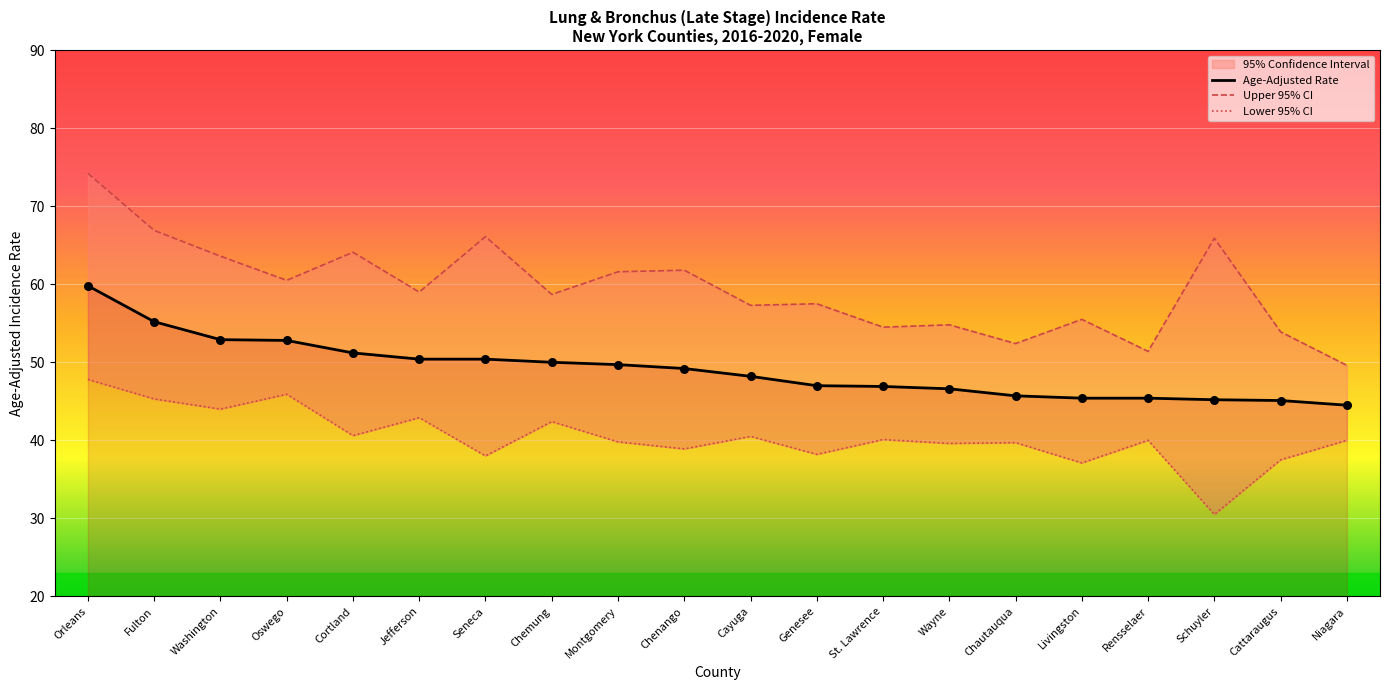

Is the value of Upper 95% CI at Genesee greater than the value of Lower 95% CI at Schuyler?

Yes